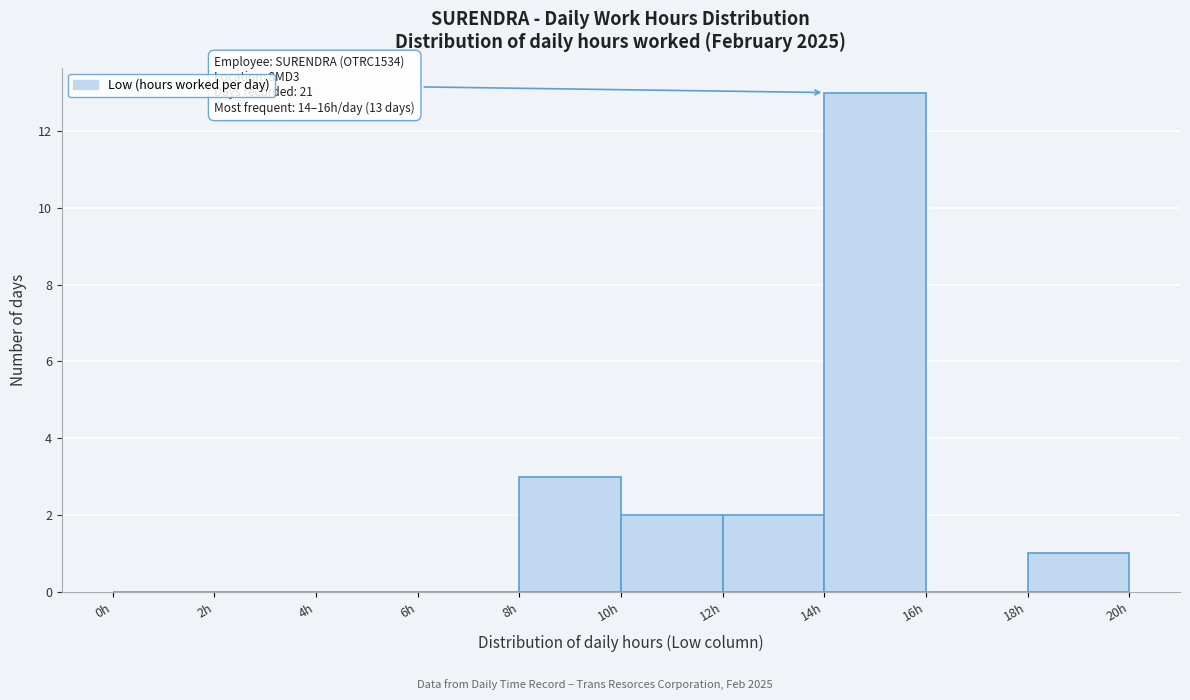

Which range on the x-axis has the tallest bar?

14 to 16